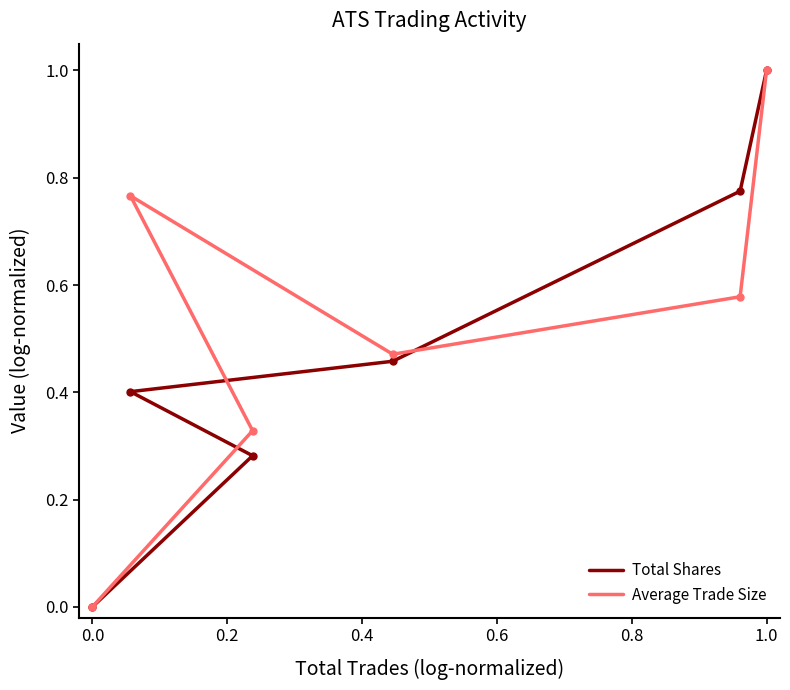

What is the total value across all series at 0.6?

0.9